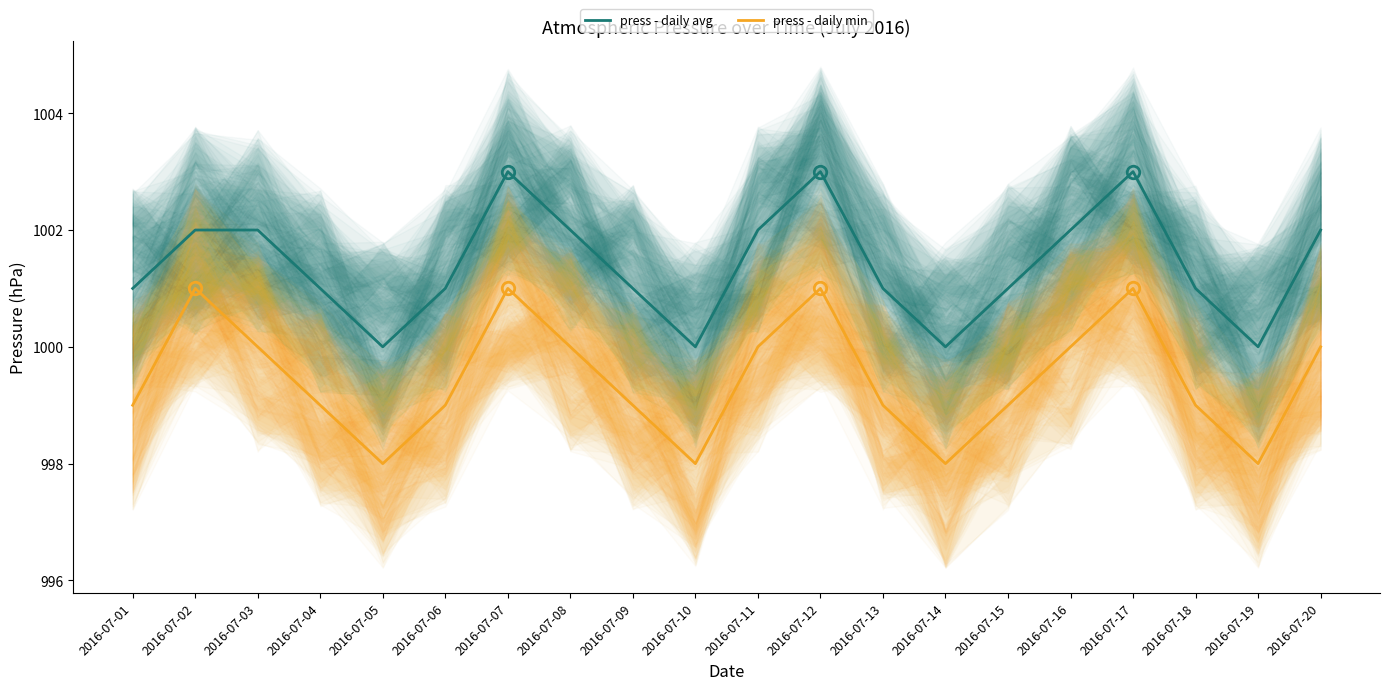

What are all the series names shown in the legend?

press - daily avg, press - daily min